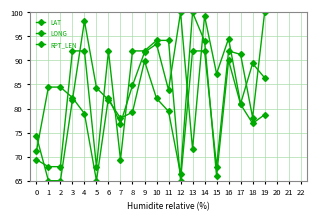

What is the value of the LONG point at the 13th from the left?

66.4